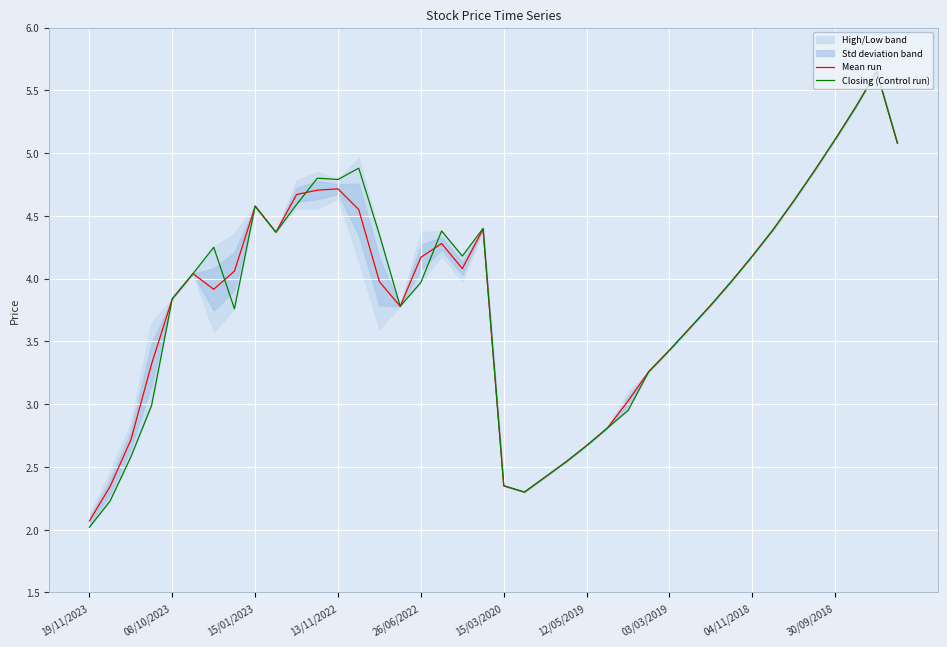

What position from the right is 34?

6